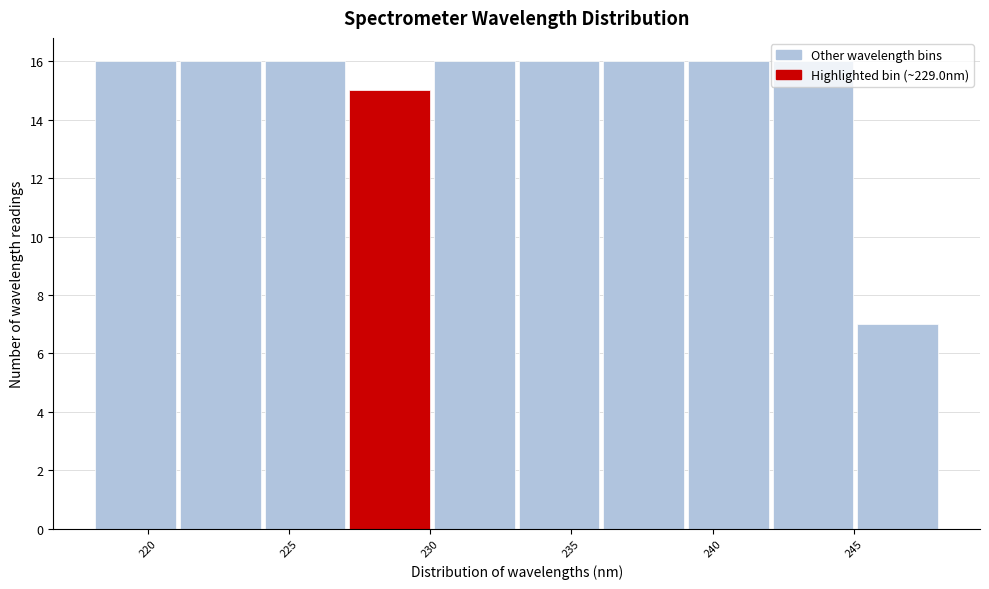

Reading left to right, transcribe this chart: for each bar, give the range it covers on the x-axis and its height. Neither the bar edges nor the heights are printed on the chart, so give them approximately, as read against the axes.

218 to 221: 16
221 to 224: 16
224 to 227: 16
227 to 230: 15
230 to 233: 16
233 to 236: 16
236 to 239: 16
239 to 242: 16
242 to 245: 16
245 to 248: 7